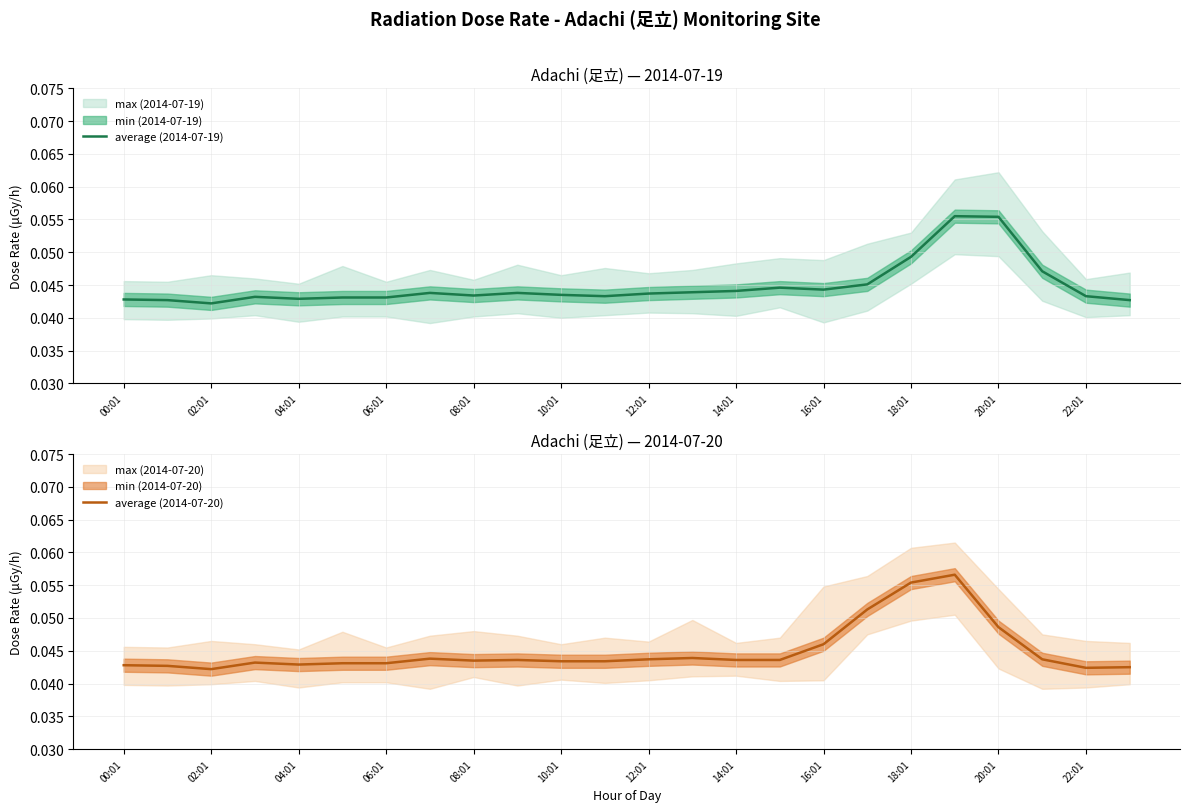

In average (2014-07-20), how many points are higher than both neighbors (excluding endpoints)?

5